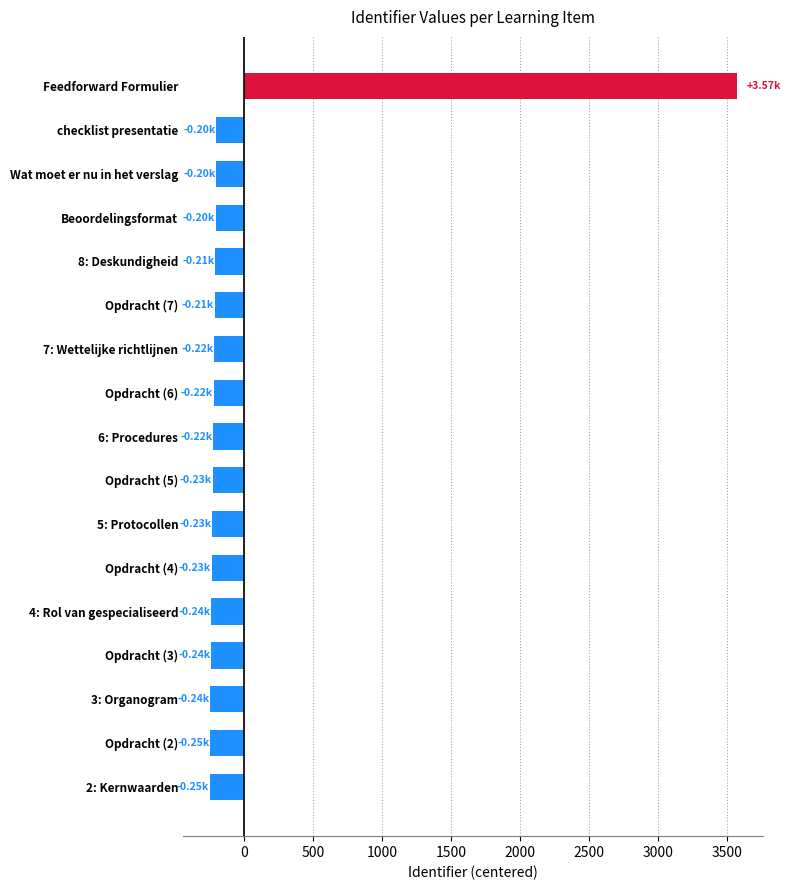

At which label is the value closest to 1662?

checklist presentatie